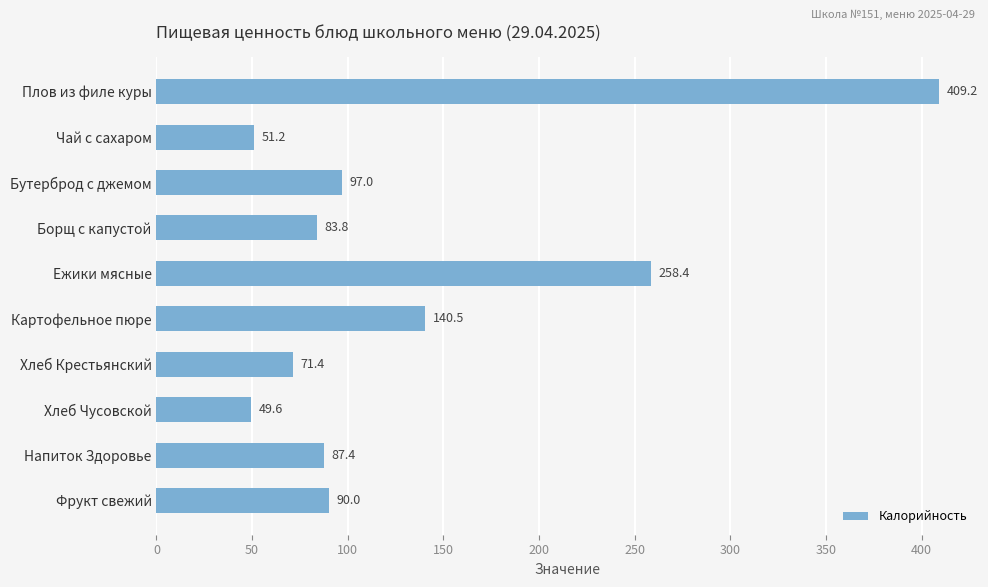

The value at Чай с сахаром is 51.2. True or false?

True